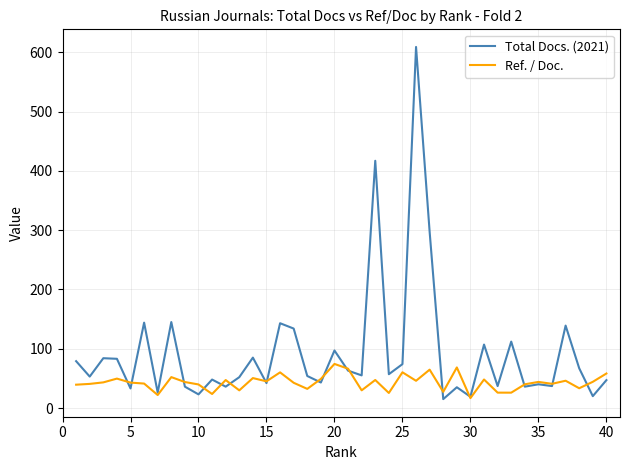

Which series has the largest total across all categories?

Total Docs. (2021)